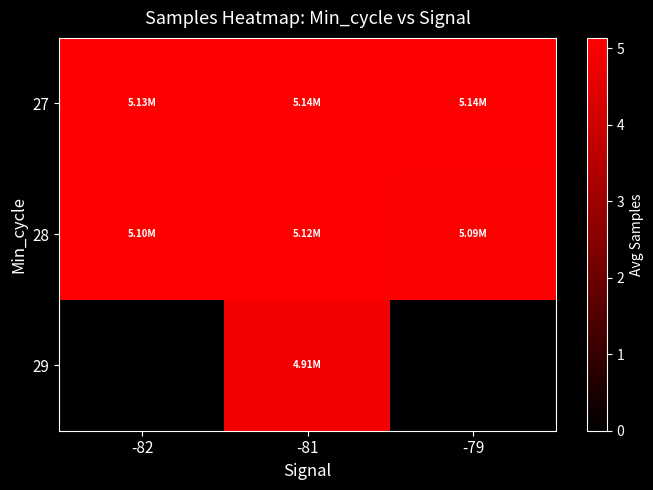

Between -81 and -79, which is larger?

-81